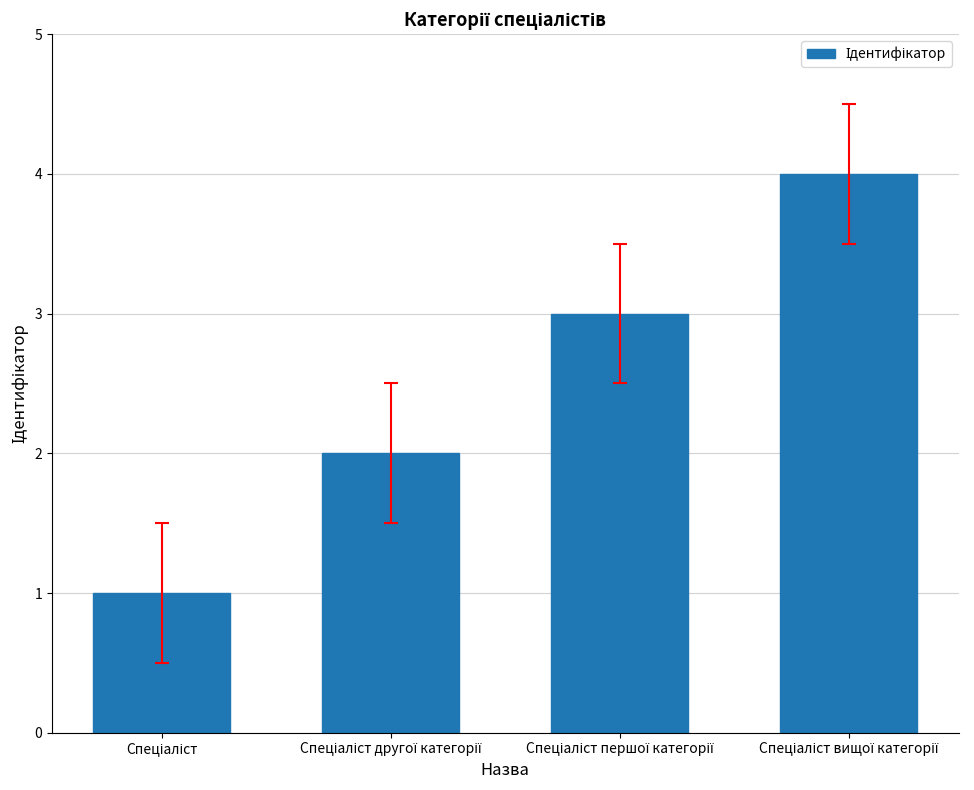

Reading right to left, extract all data points from this chart.

4	3	2	1